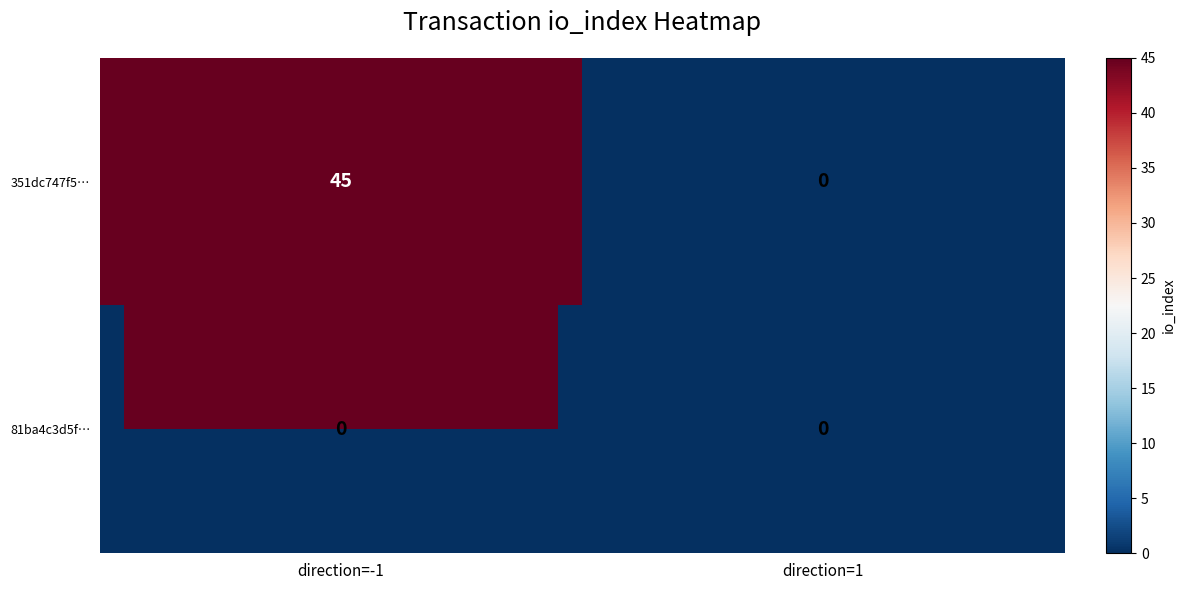

What is the total value across all series at direction=-1?

45